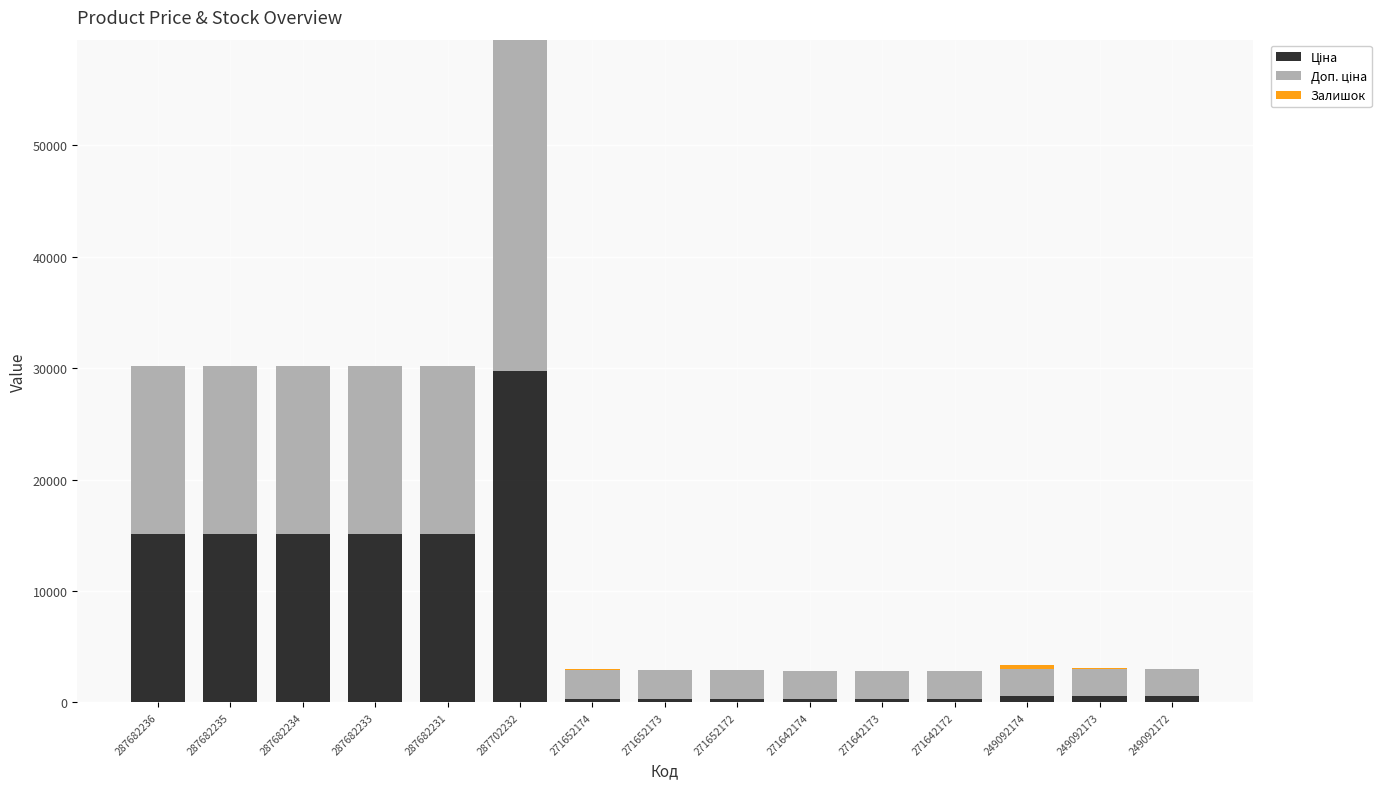

Count the number of data series in this chart.

3